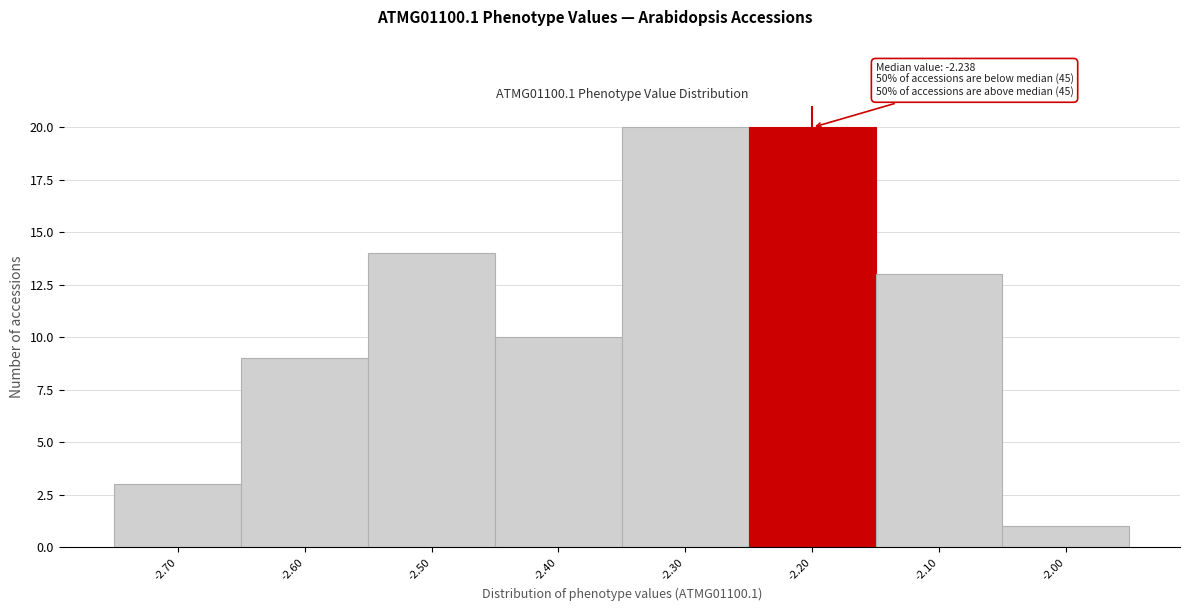

Reading left to right, list all the values displayed in this chart.

3	9	14	10	20	20	13	1